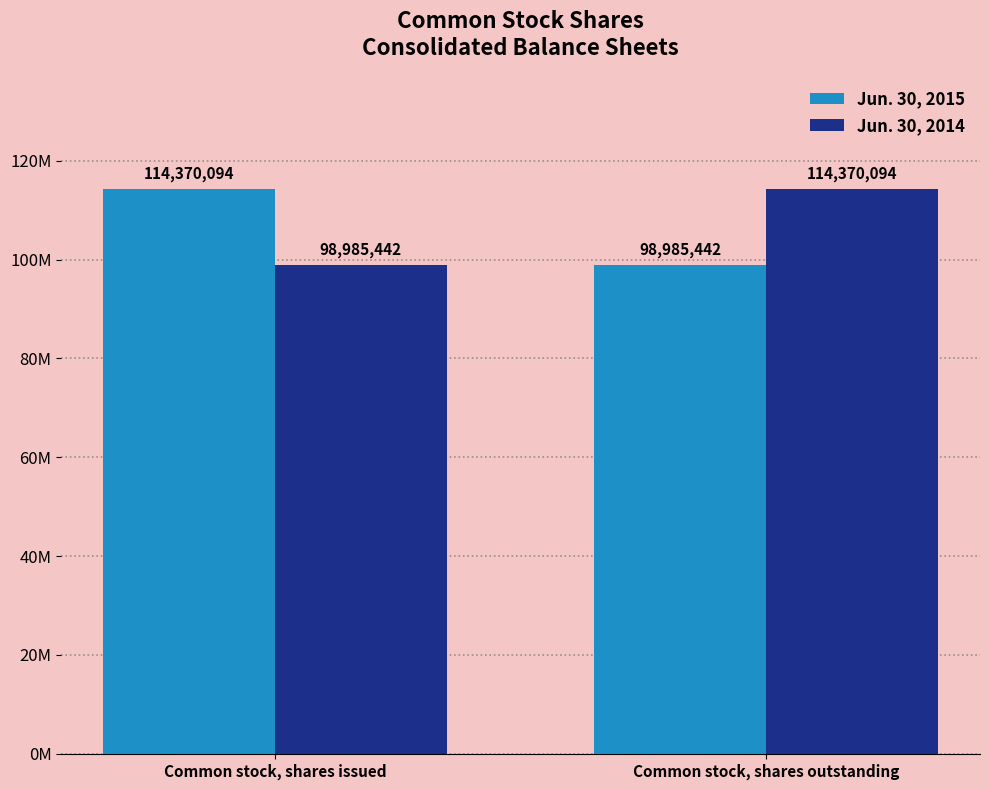

Are the bars grouped side by side (vs. stacked)?

Yes